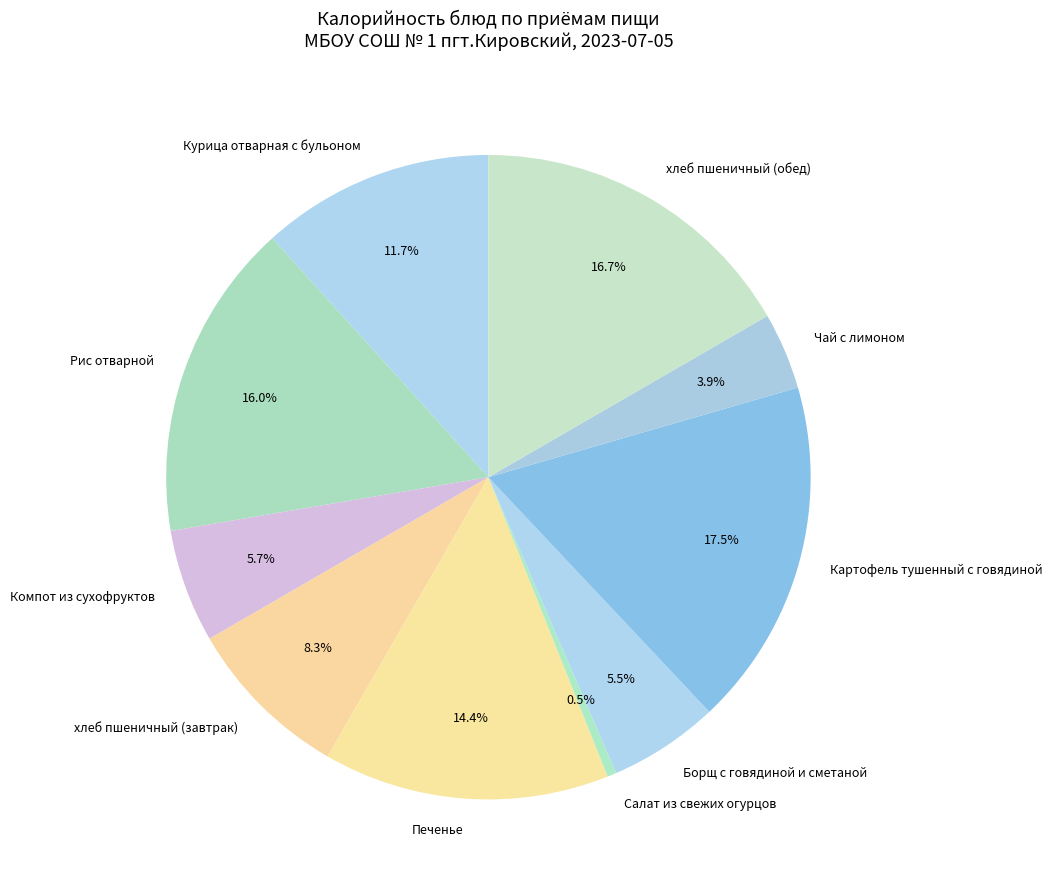

Approximately how many times larger is the value at хлеб пшеничный (обед) compared to Курица отварная с бульоном?

1.4